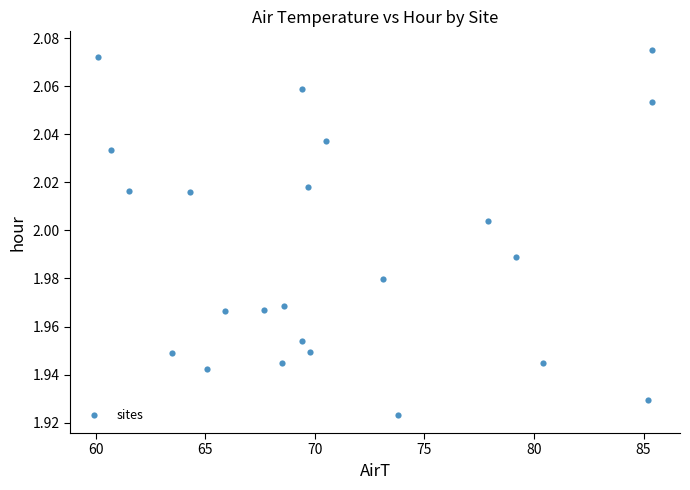

What is the range of X values (max minus min)?

25.3